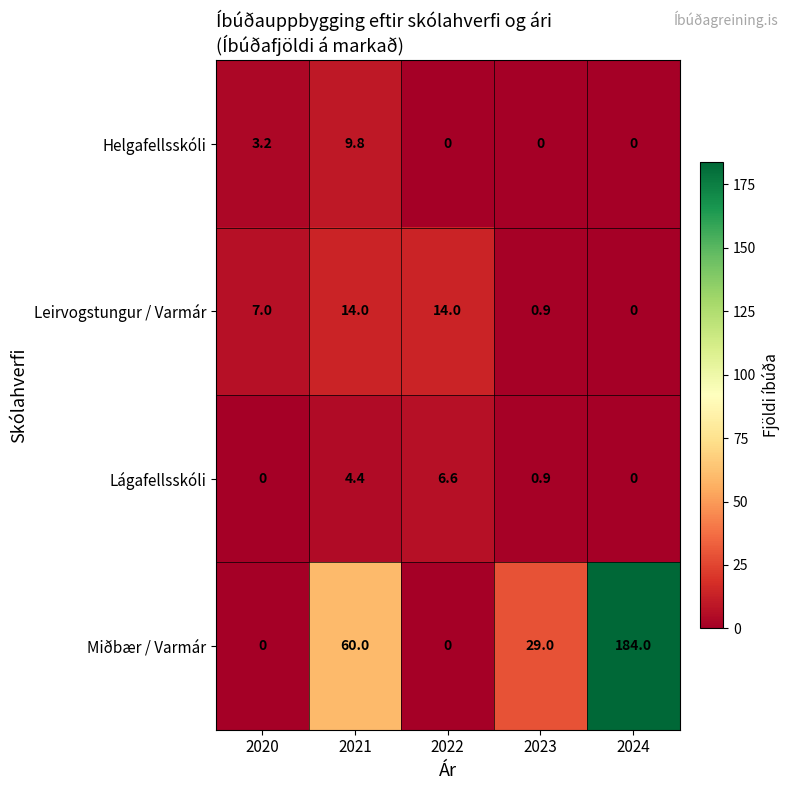

True or false: Miðbær / Varmár has a value of -109.0 at 2022.

False